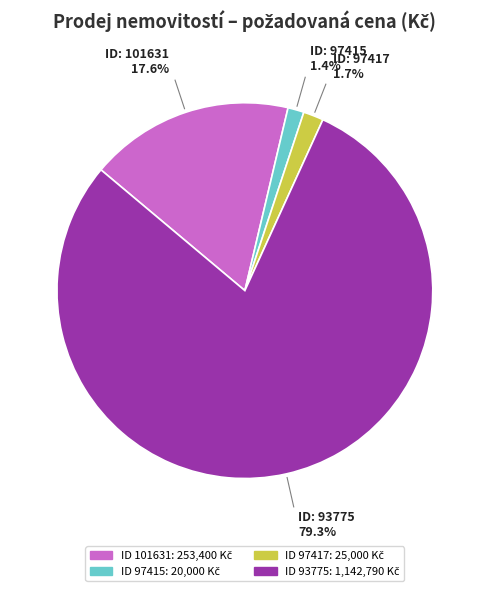

Count the number of slices in the pie.

4